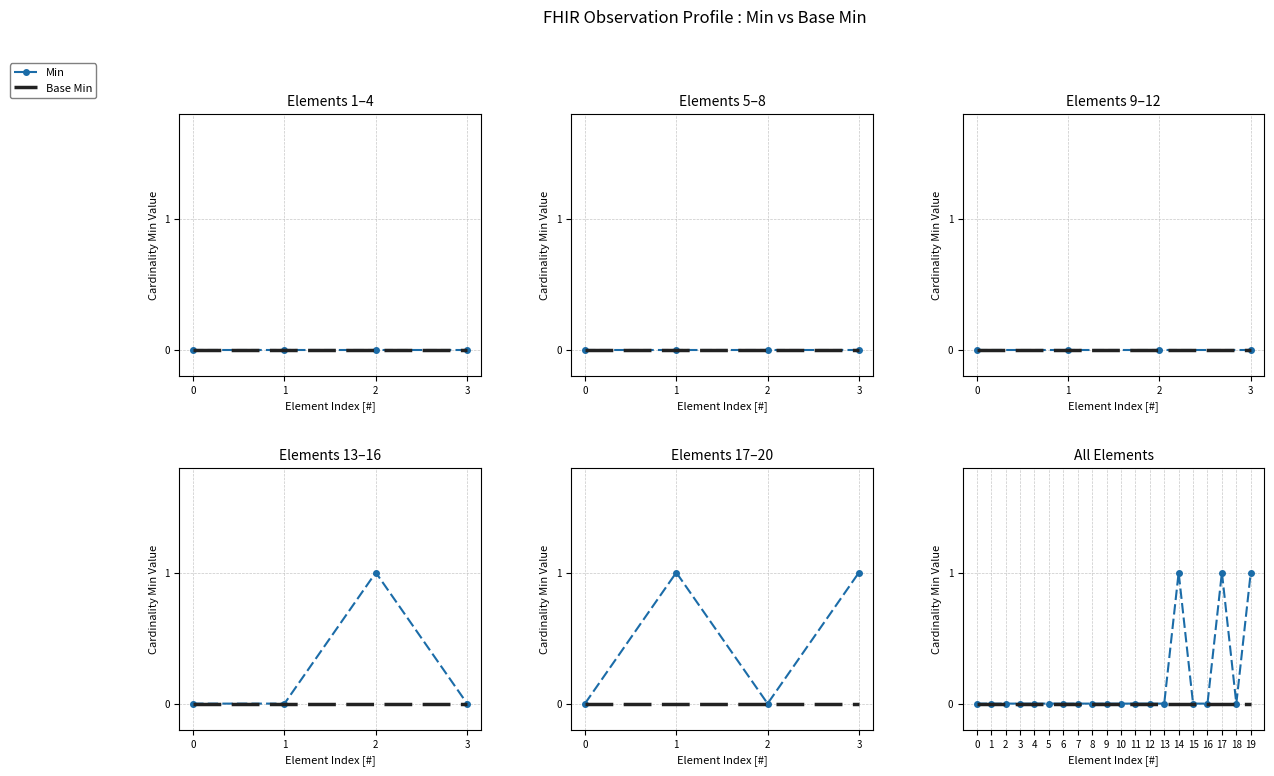

Is the value of Min at 8 greater than the value of Base Min at 16?

No